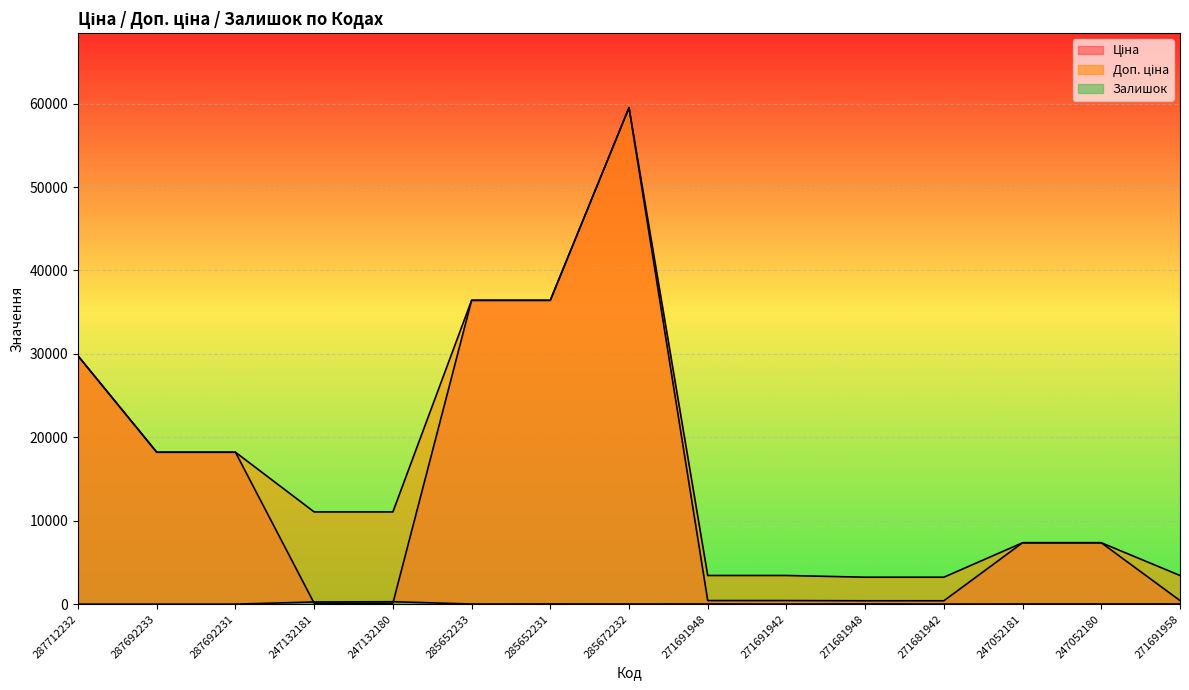

Reading left to right, what are all the values shown in this chart?

Ціна: 29761.5	18212.0	18212.0	110.5	110.5	36424.0	36424.0	59523.0	429.3	429.3	403.6	403.6	7360.2	7360.2	429.3
Доп. ціна: 29761.5	18212.0	18212.0	11055.0	11055.0	36424.0	36424.0	59523.0	3434.6	3434.6	3228.8	3228.8	7360.2	7360.2	3434.6
Залишок: 0.0	0.0	0.0	260.0	290.0	15.0	24.0	17.0	22.0	13.0	30.0	10.0	20.0	21.0	19.0